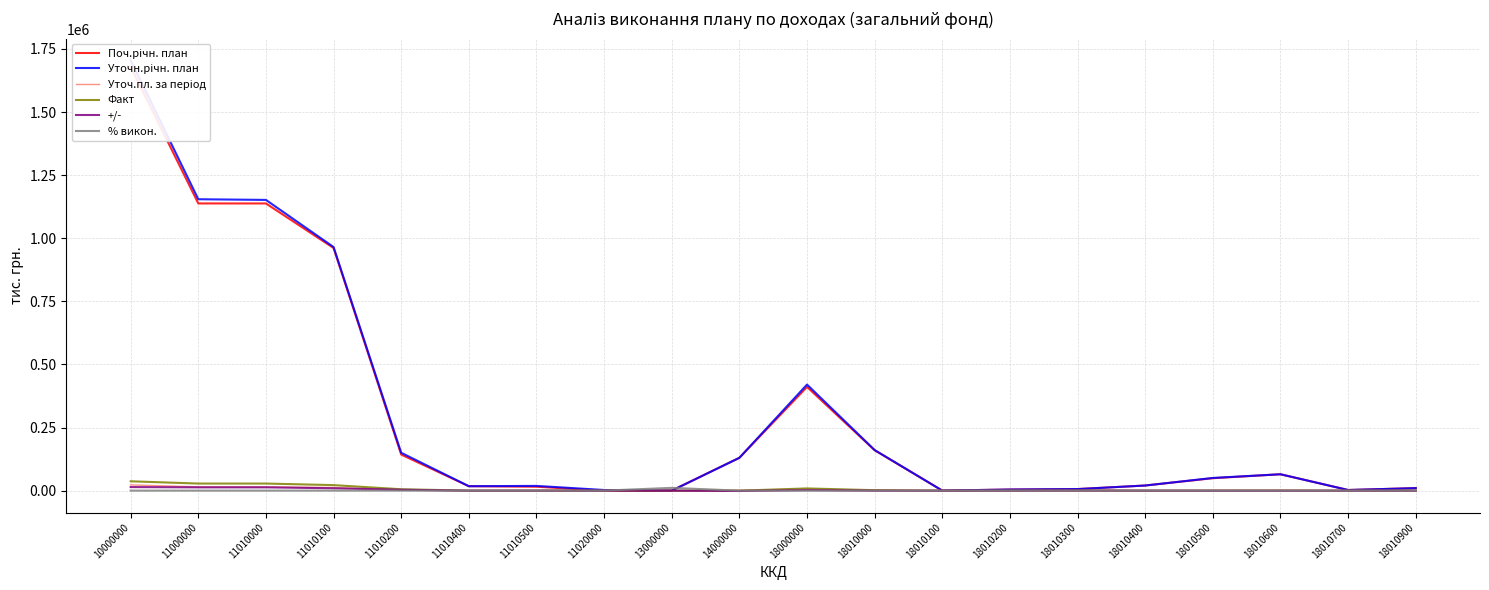

At 11010000, list the series in order from smallest to largest.

% викон., +/-, Уточ.пл. за період, Факт, Поч.річн. план, Уточн.річн. план